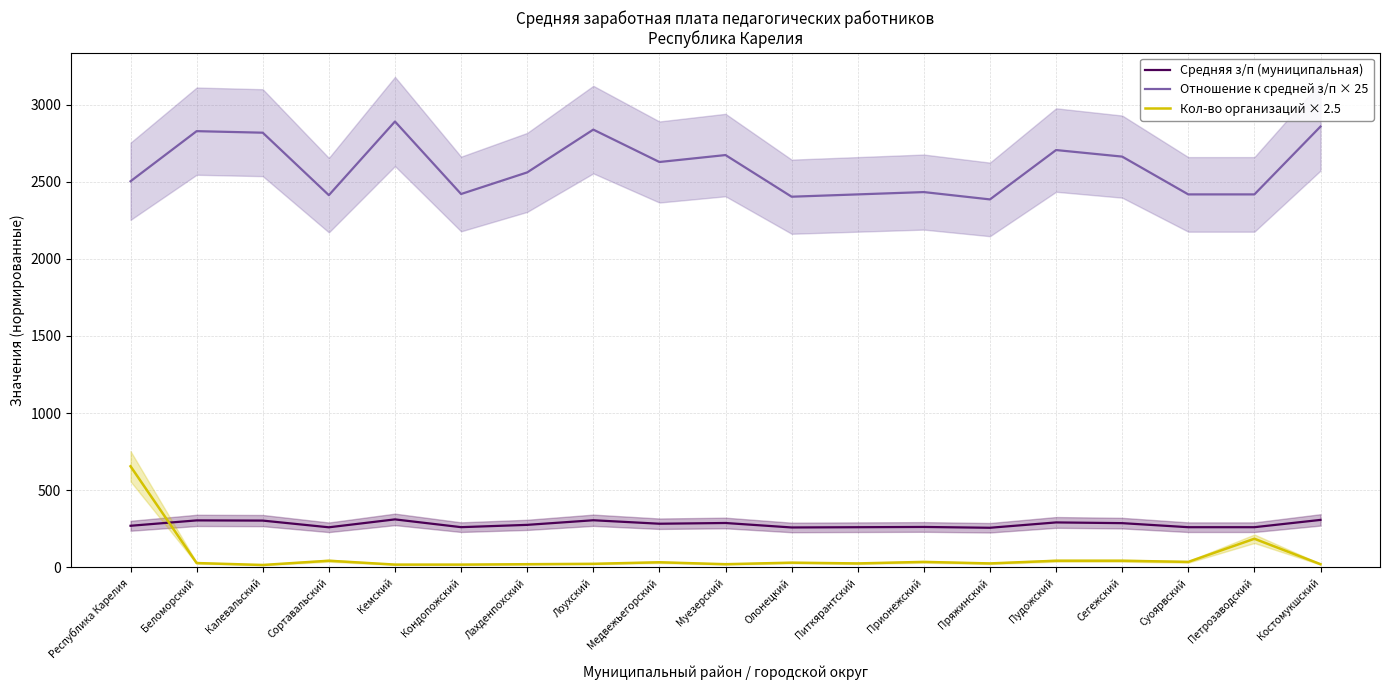

What is the total value across all series at Олонецкий?

2690.7